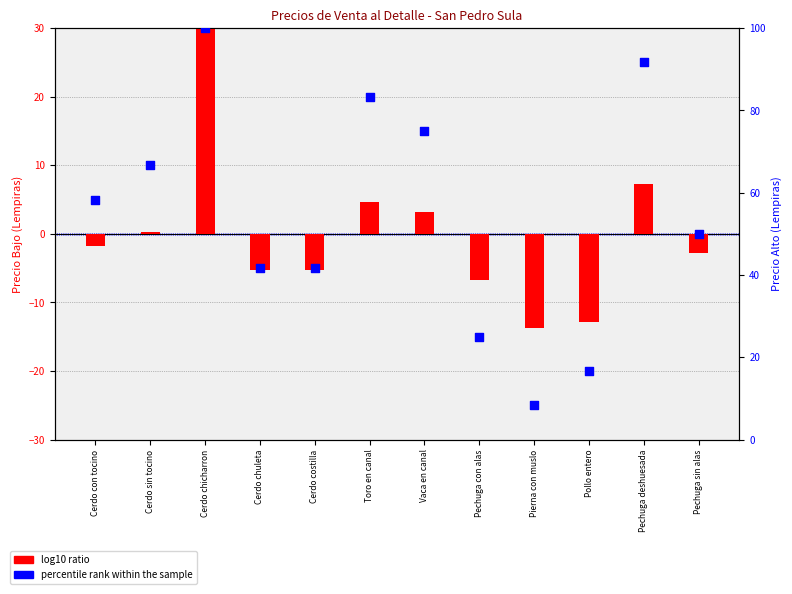

What are all the series names shown in the legend?

log10 ratio, percentile rank within the sample